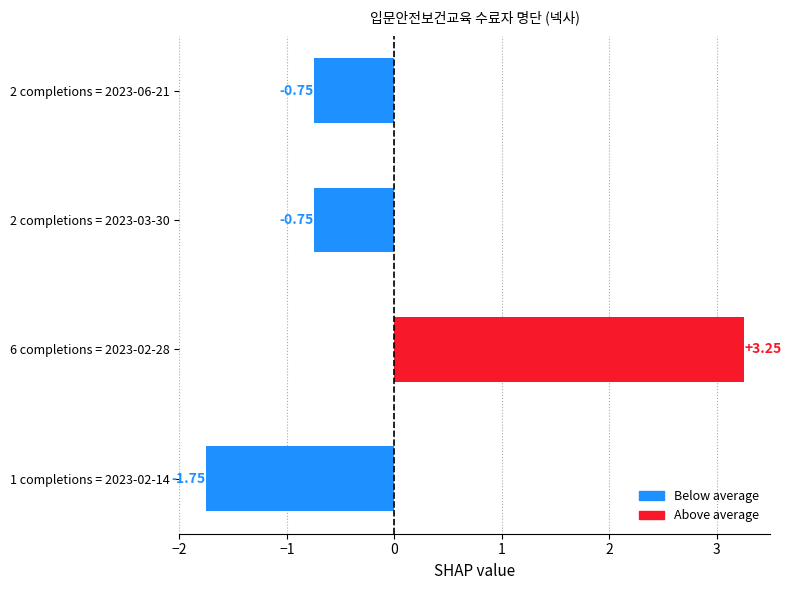

What is the difference between the maximum and second lowest values?

4.0